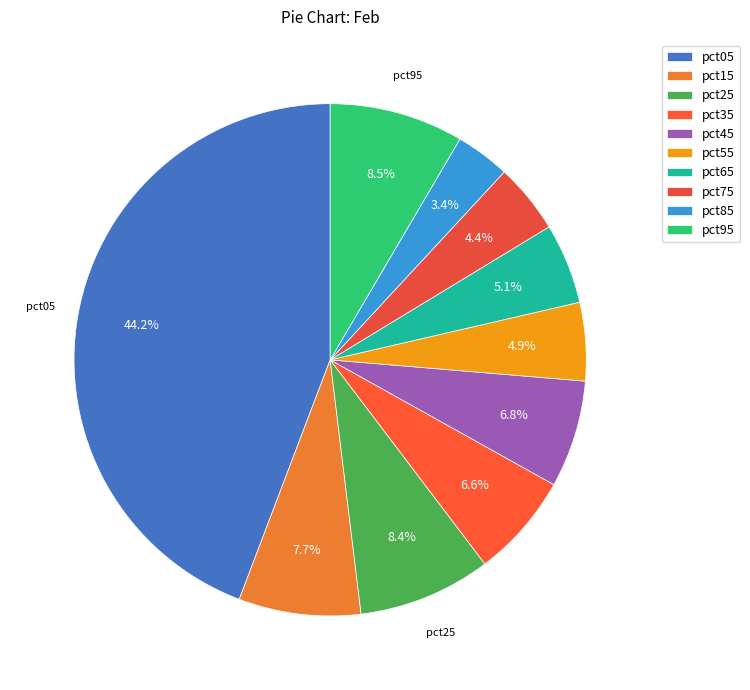

Does pct45 account for over 50% of the chart?

No